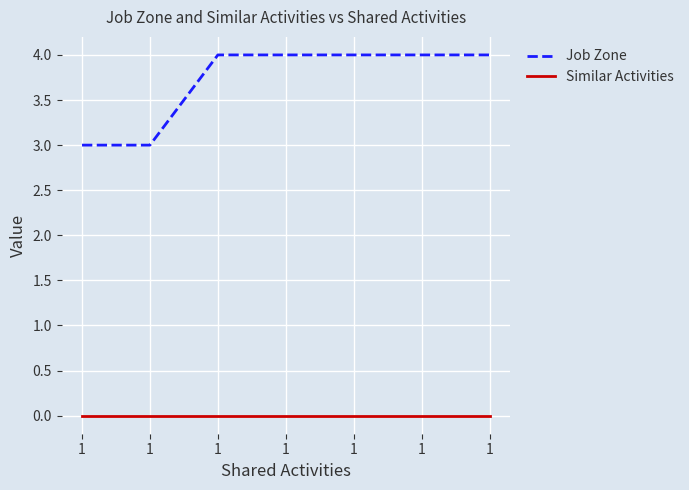

True or false: Similar Activities has more than 0 interior local peaks.

False